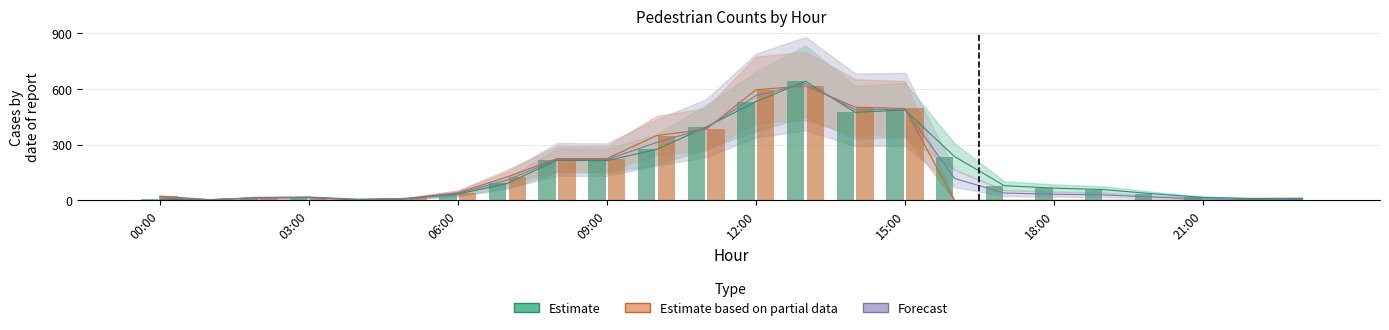

Is it true that InCount (Mon) equals 4 at 12:00?

False